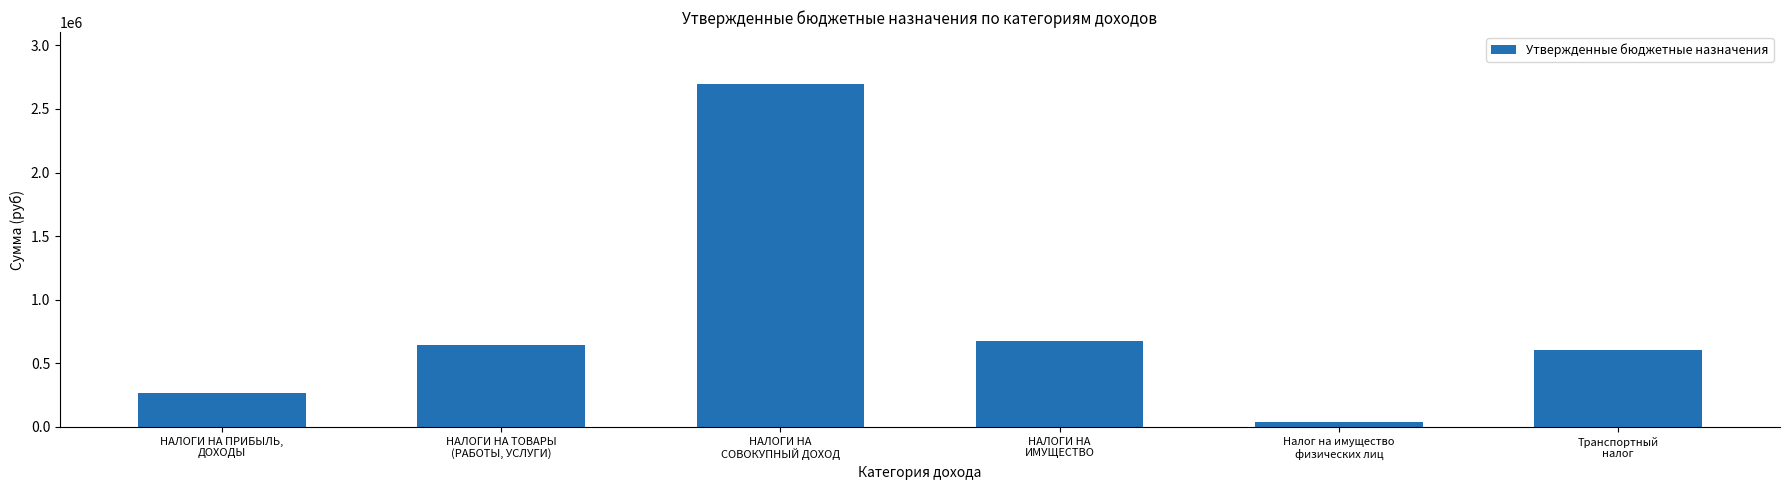

Reading right to left, what are all the values shown in this chart?

602618	40915	676133	2700000	645106	266000